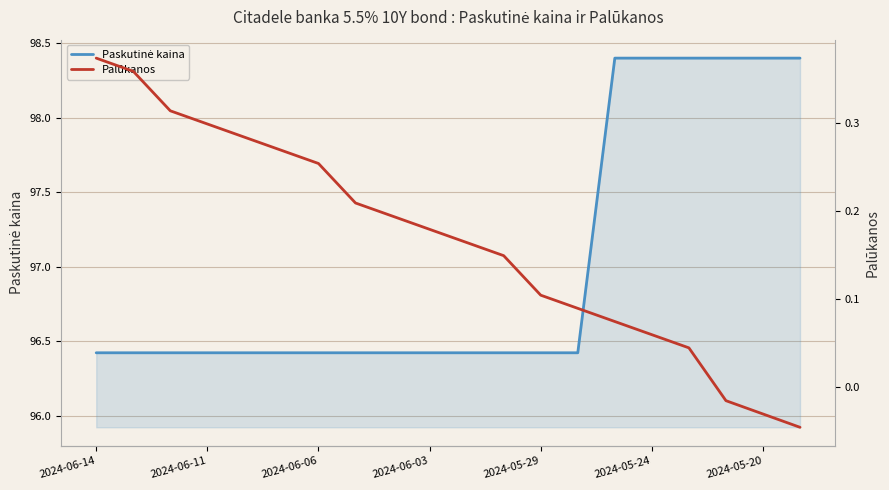

The Palūkanos series shows 0.1 at 2024-06-03. True or false?

False